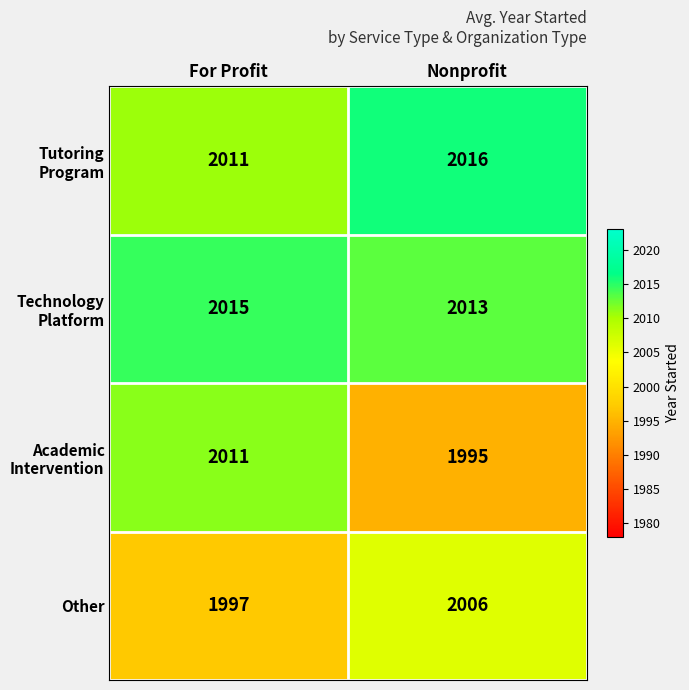

What is the minimum value shown in the chart?

1995